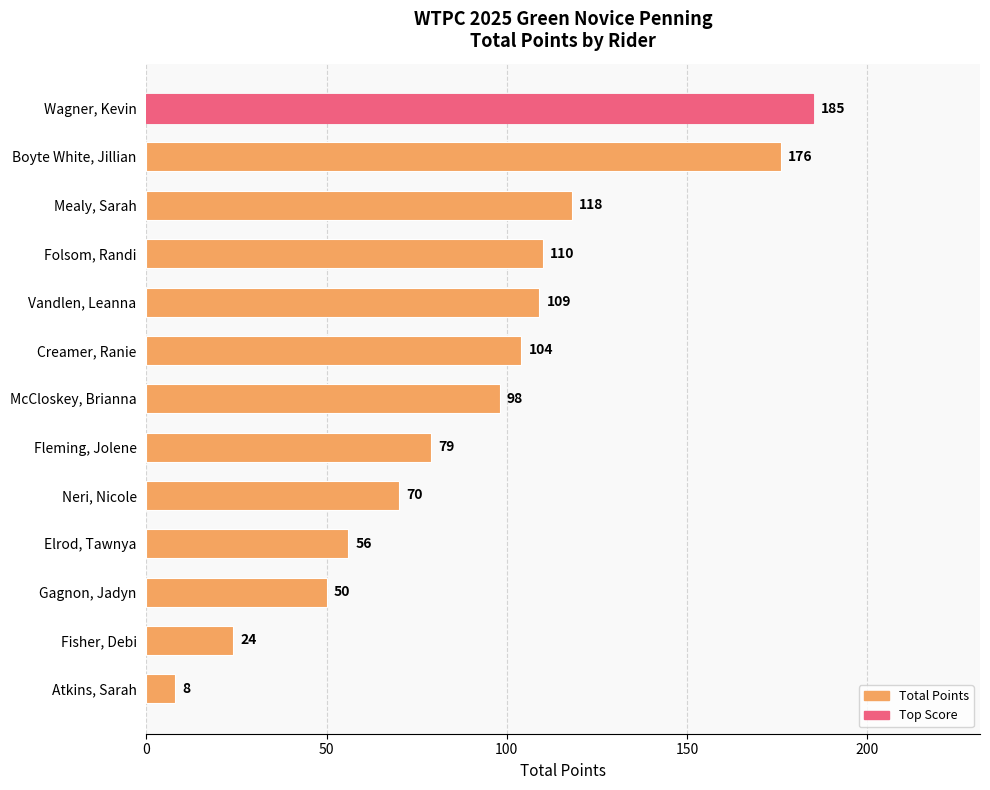

Reading top to bottom, extract all data points from this chart.

Wagner, Kevin=185	Boyte White, Jillian=176	Mealy, Sarah=118	Folsom, Randi=110	Vandlen, Leanna=109	Creamer, Ranie=104	McCloskey, Brianna=98	Fleming, Jolene=79	Neri, Nicole=70	Elrod, Tawnya=56	Gagnon, Jadyn=50	Fisher, Debi=24	Atkins, Sarah=8